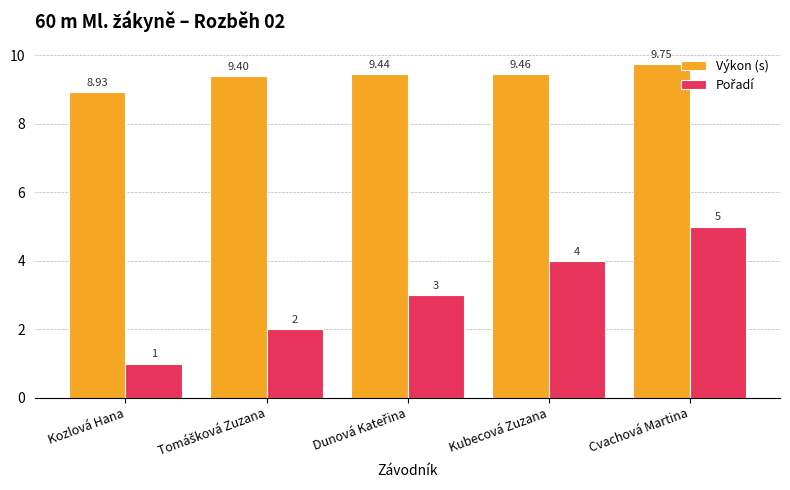

Which series has the largest total across all categories?

Výkon (s)